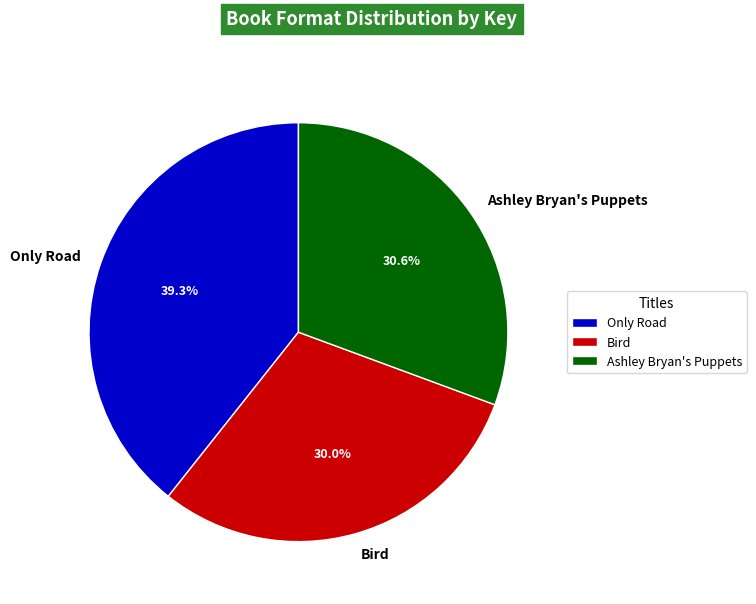

What is the smallest slice in the pie chart?

Bird